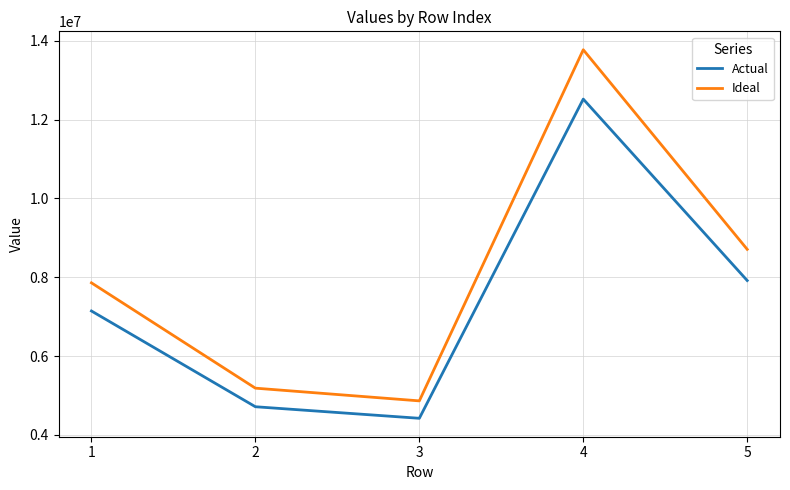

At which category is the sum across all series the highest?

4